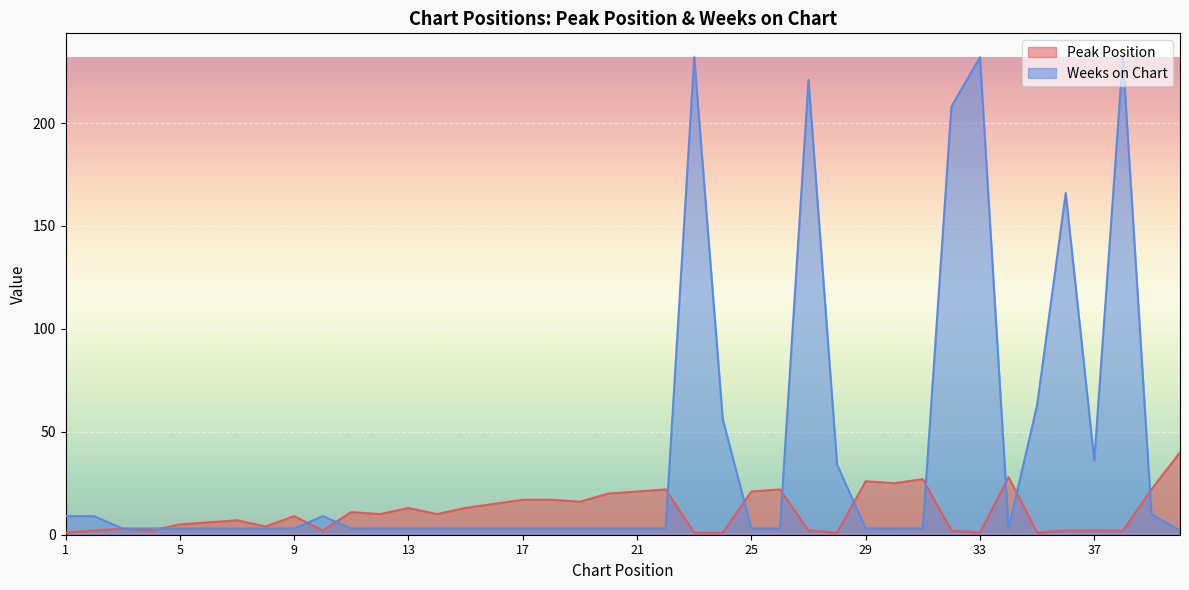

Rank the series by their maximum value, from lowest to highest.

Peak Position, Weeks on Chart